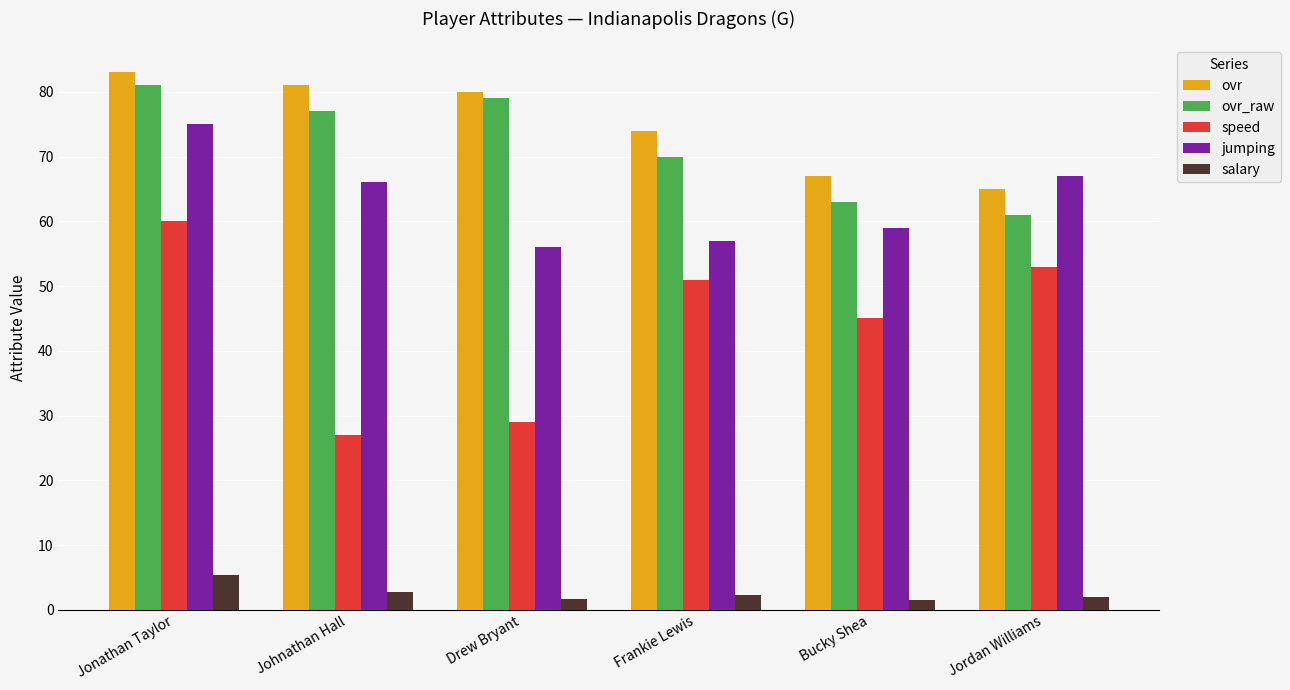

True or false: speed has a value of 45.0 at Bucky Shea.

True